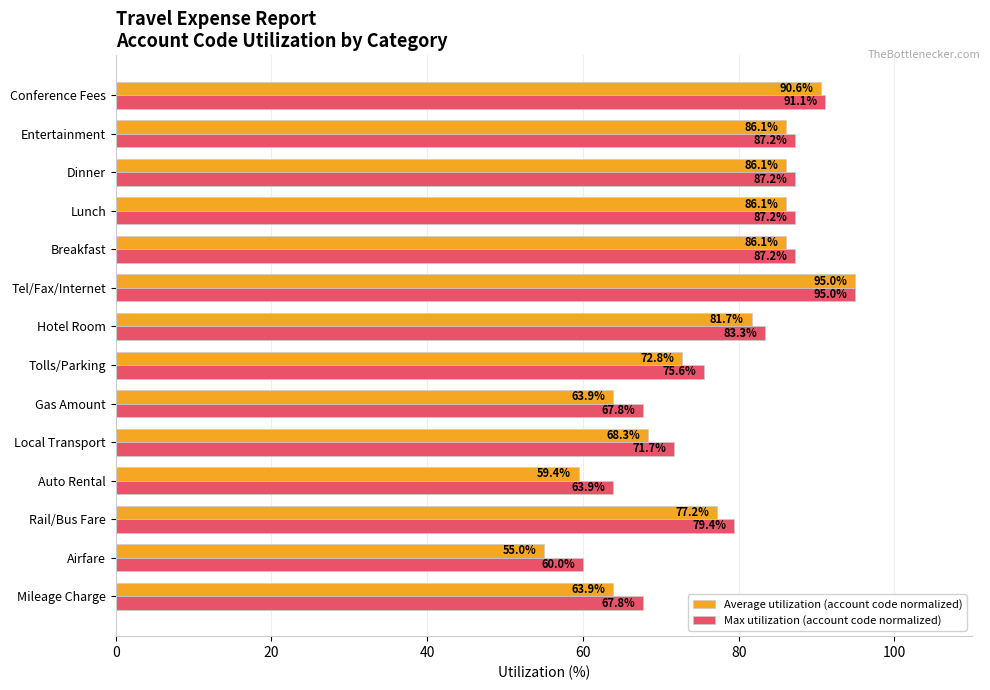

What is the maximum value shown in the chart?

95.0